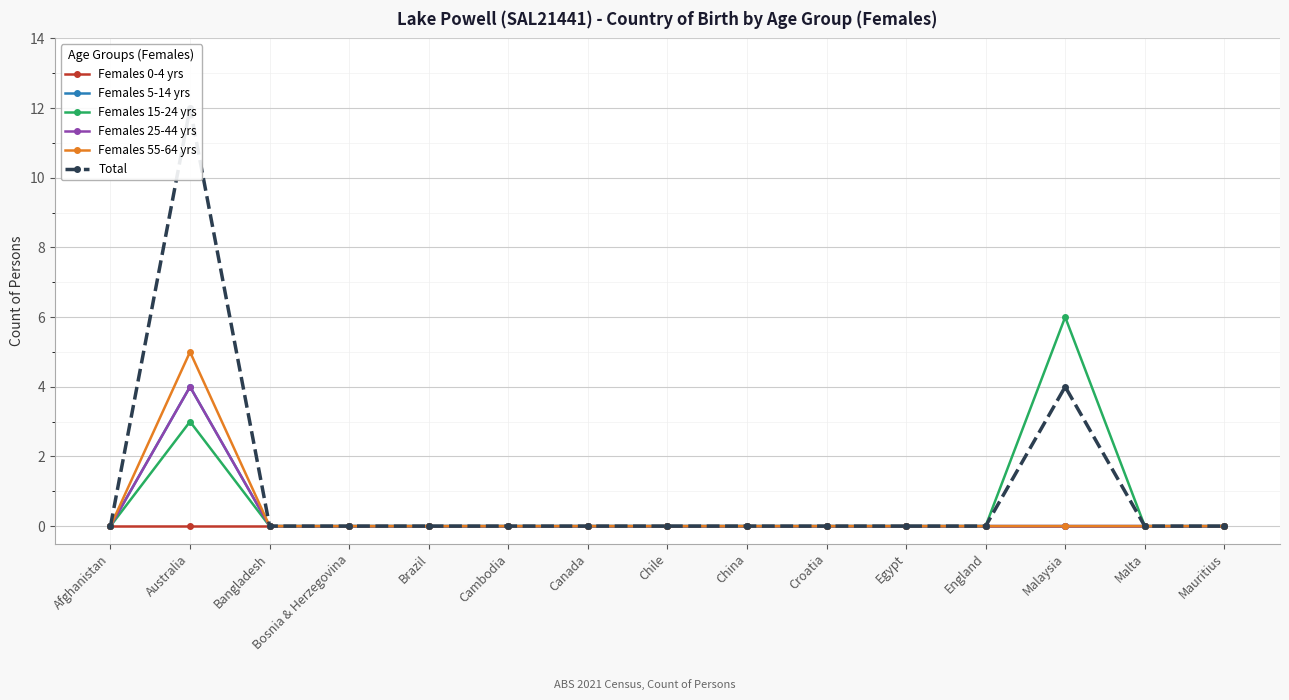

At which label is Females 55-64 yrs closest to 2?

Afghanistan